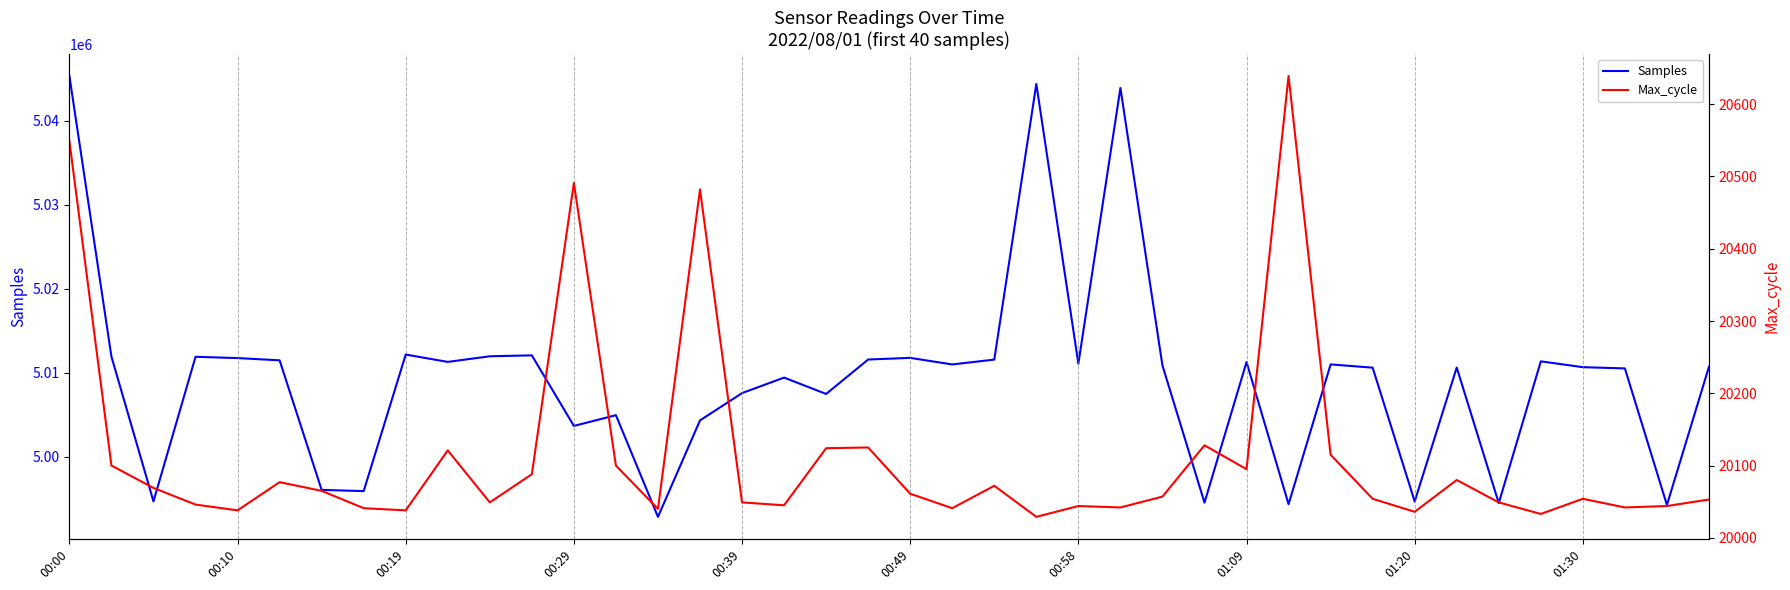

Reading left to right, transcribe all the data shown in this chart.

Samples: 5045355	5011910	4994658	5011889	5011736	5011469	4996027	4995882	5012157	5011279	5011952	5012061	5003653	5004930	4992813	5004308	5007562	5009410	5007461	5011566	5011761	5010978	5011554	5044404	5011062	5043927	5010854	4994507	5011259	4994321	5010981	5010595	4994652	5010611	4994451	5011347	5010653	5010505	4994229	5010702
Max_cycle: 20549	20100	20069	20046	20038	20077	20065	20041	20038	20121	20049	20088	20491	20100	20040	20482	20049	20045	20124	20125	20061	20041	20072	20029	20044	20042	20057	20128	20095	20639	20115	20054	20036	20080	20049	20033	20054	20042	20044	20053